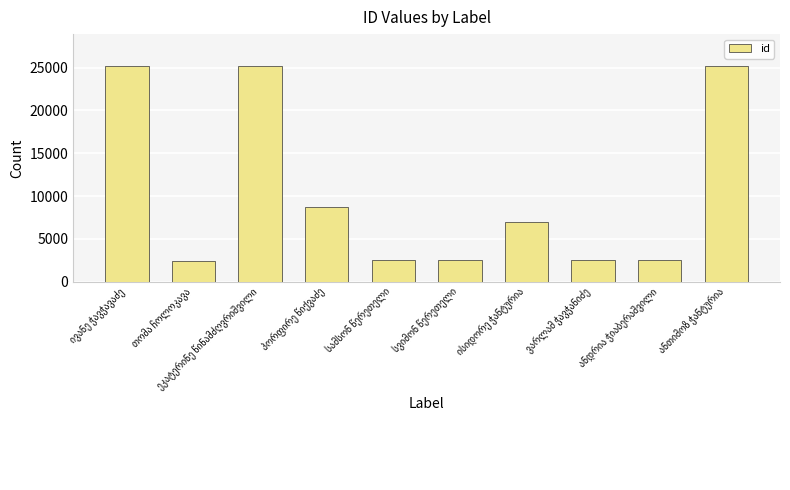

What is the minimum value shown in the chart?

2449